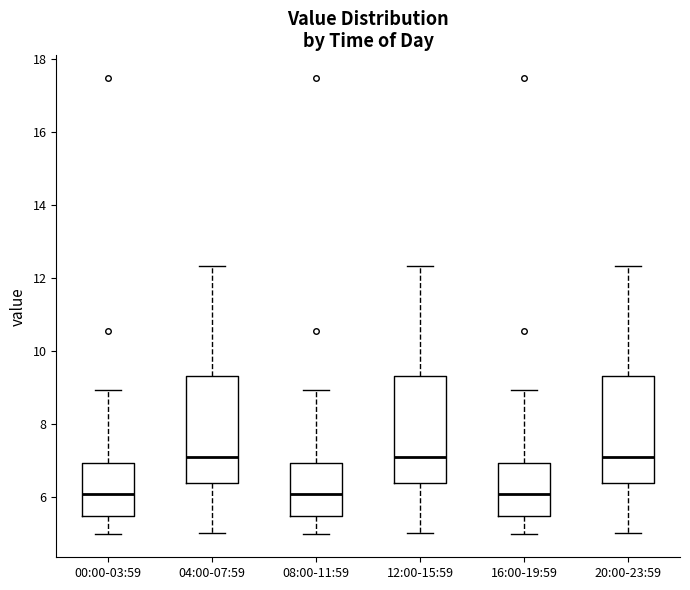

Reading left to right, read every box against the y-axis: the position of its median line, the range the box covers, and the ends of its whiskers. The values are not printed on the chart, so give them approximately, as read against the axis.

00:00-03:59: median 6.0, box 5.4 to 7.0, whiskers 5.0 to 9.0
04:00-07:59: median 7.0, box 6.4 to 9.4, whiskers 5.0 to 12.4
08:00-11:59: median 6.0, box 5.4 to 7.0, whiskers 5.0 to 9.0
12:00-15:59: median 7.0, box 6.4 to 9.4, whiskers 5.0 to 12.4
16:00-19:59: median 6.0, box 5.4 to 7.0, whiskers 5.0 to 9.0
20:00-23:59: median 7.0, box 6.4 to 9.4, whiskers 5.0 to 12.4